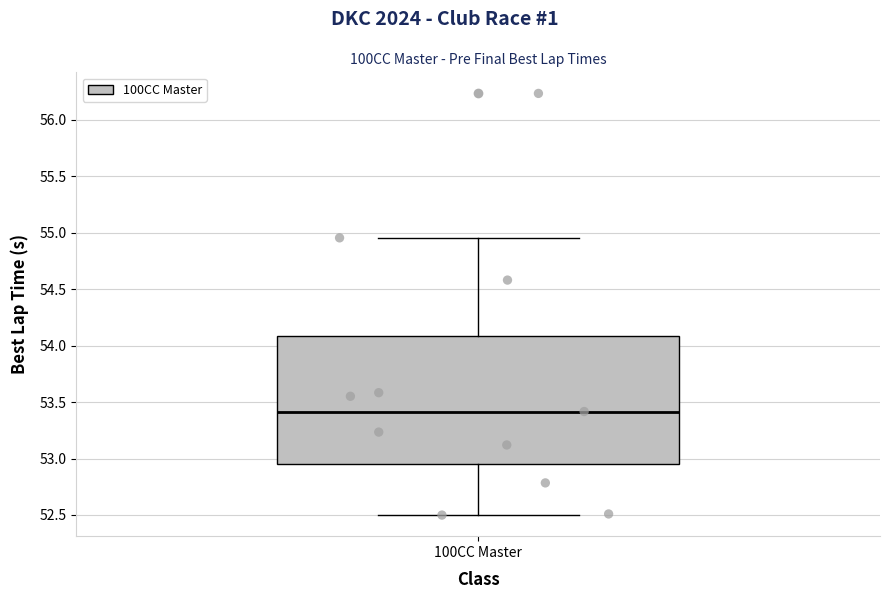

Read this box plot against the y-axis: the position of the median line, the range covered by the box, and the ends of both whiskers. The values are not printed on the chart, so give them approximately, as read against the axis.

median 53.40, box 52.95 to 54.10, whiskers 52.50 to 54.95